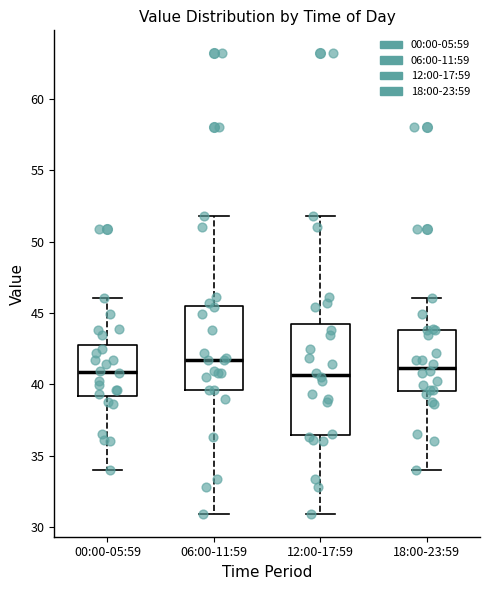

Which box is the tallest, from its lower edge to its upper edge?

12:00-17:59